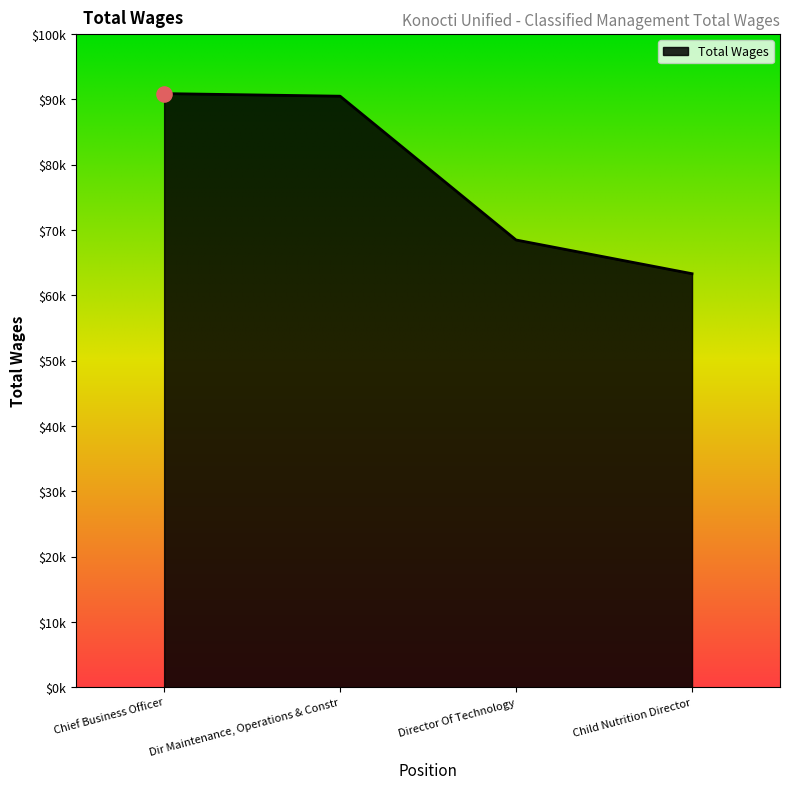

Approximately how many times larger is the value at Chief Business Officer compared to Director Of Technology?

1.3